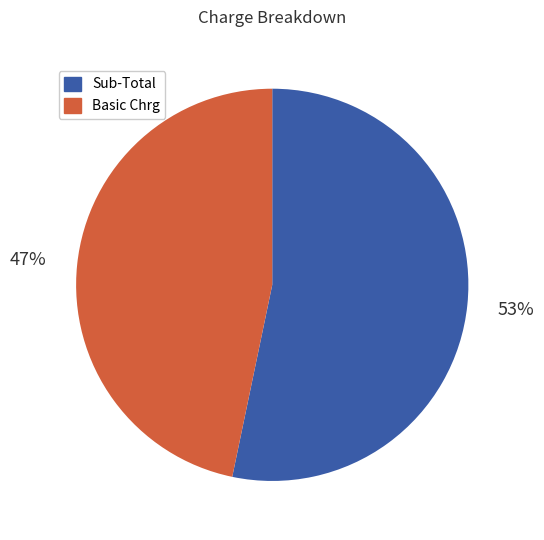

To the nearest percent, what percentage of the pie is Sub-Total?

53%